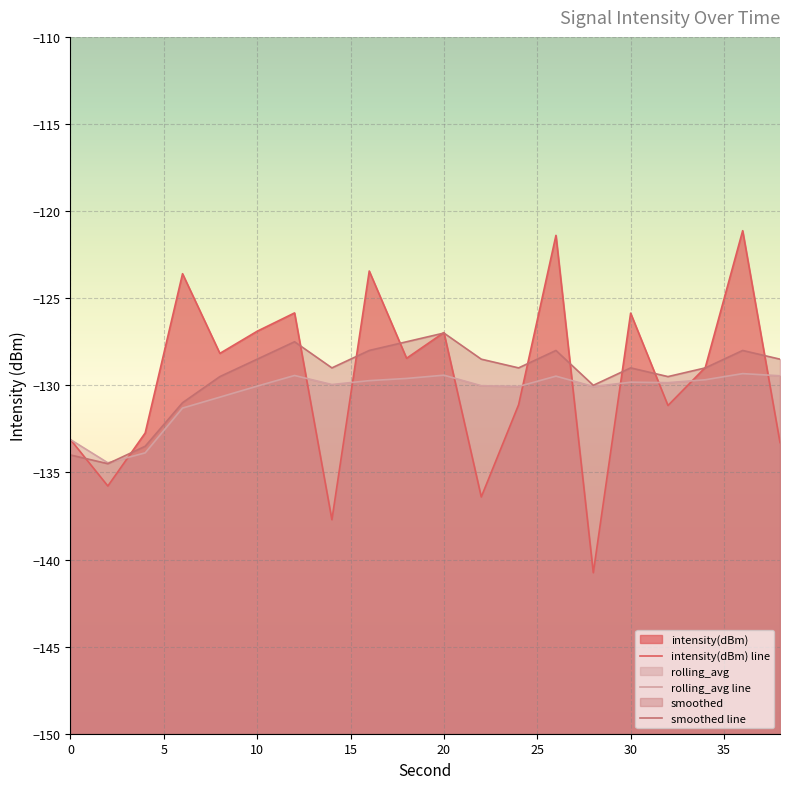

What is the sum of all rolling_avg line values?

-2609.4